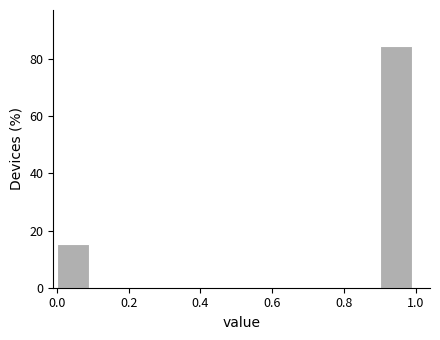

Over which range of the x-axis is the bar tallest?

0.9 to 1.0